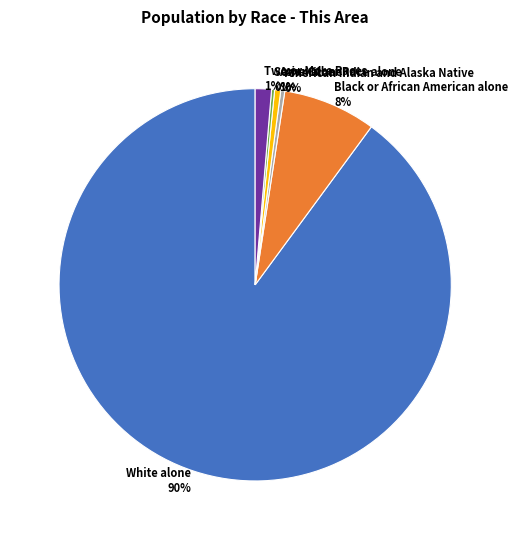

To the nearest percent, what is the average slice percentage?

17%